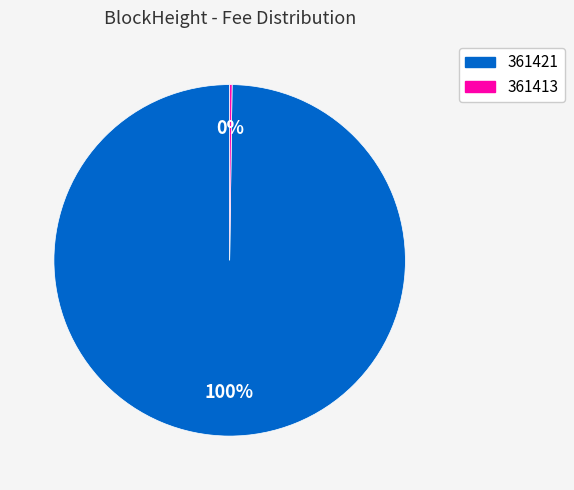

Is 361421 the majority of the pie?

Yes